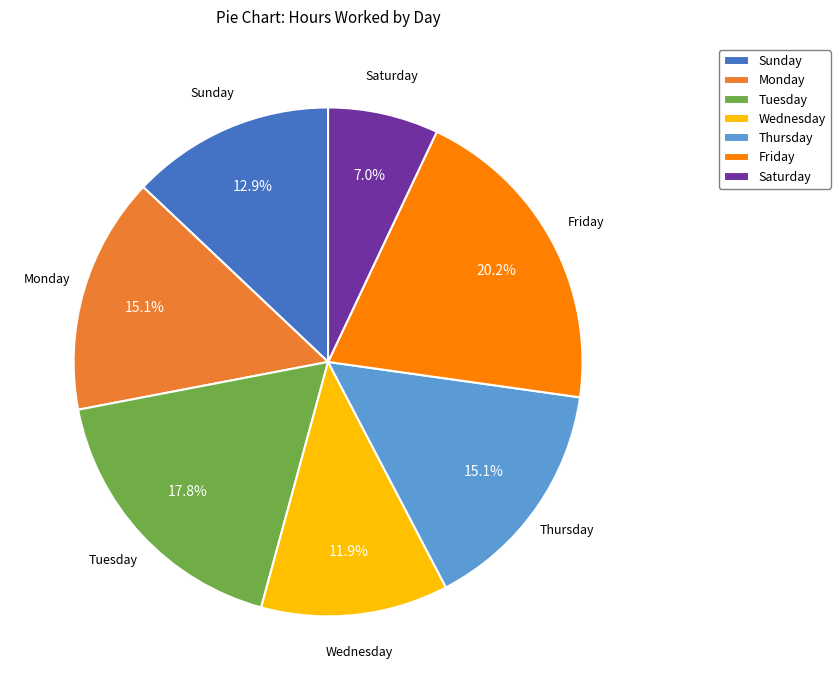

Is there a majority slice in this chart?

No